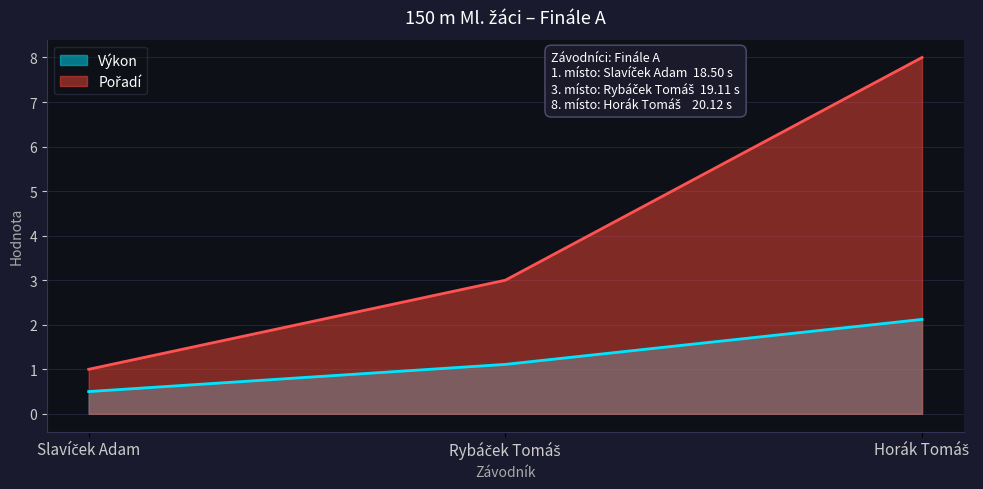

What is the sum of the Výkon values at Slavíček Adam and Rybáček Tomáš?

1.6